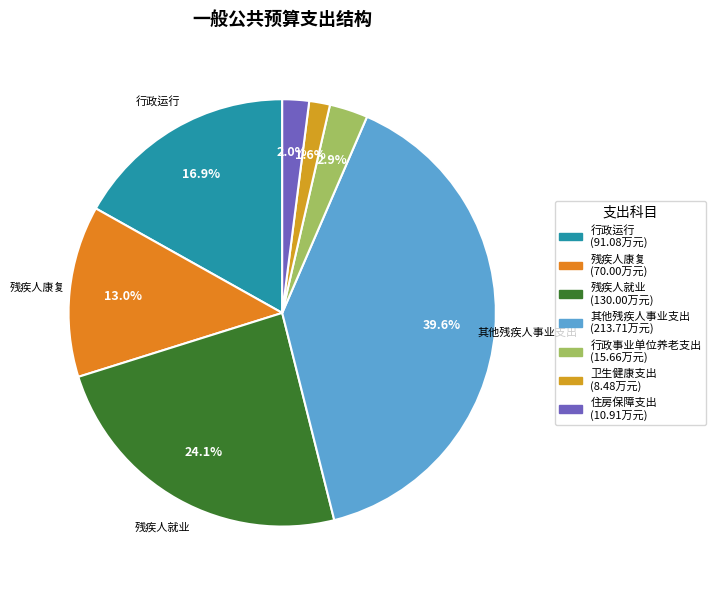

Count the number of slices in the pie.

7